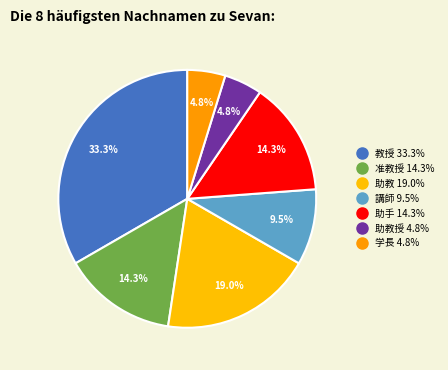

Count the number of slices in the pie.

7